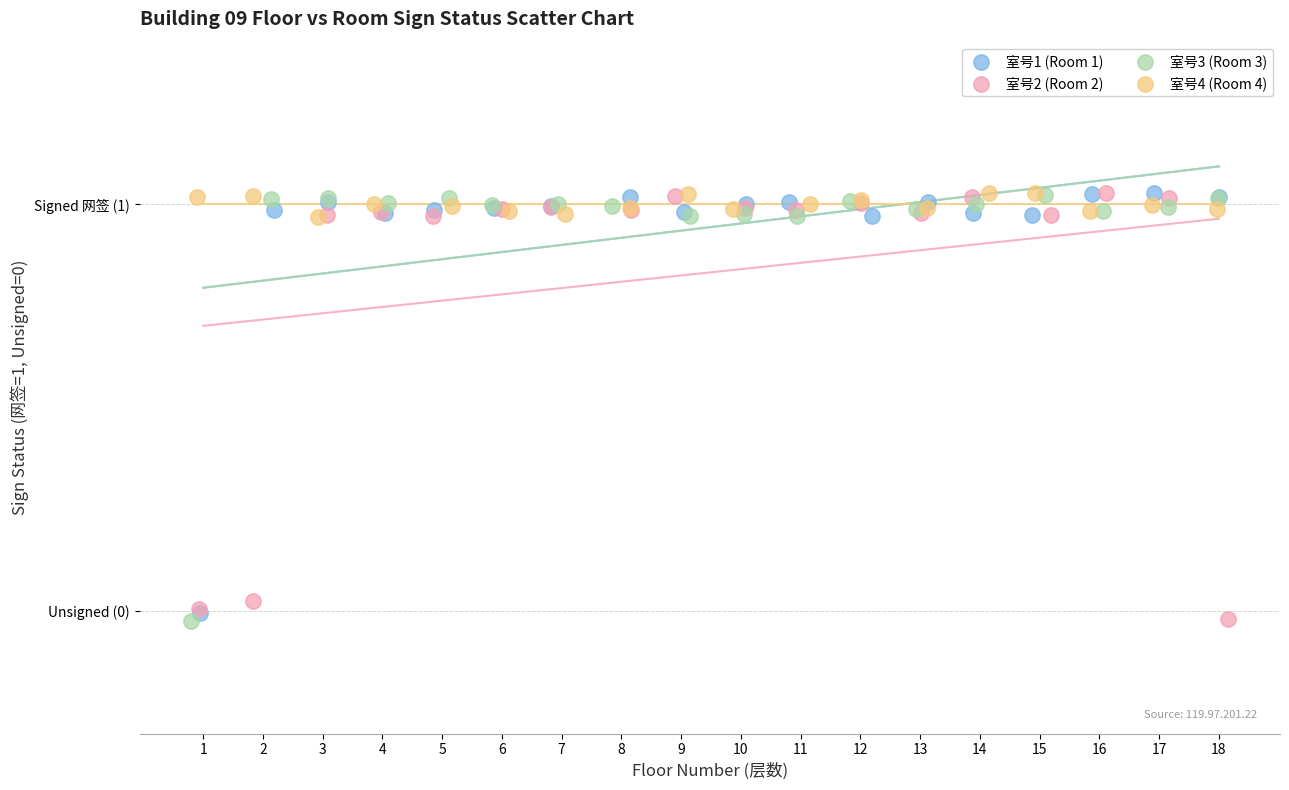

What are all the series names shown in the legend?

室号1 (Room 1), 室号2 (Room 2), 室号3 (Room 3), 室号4 (Room 4)